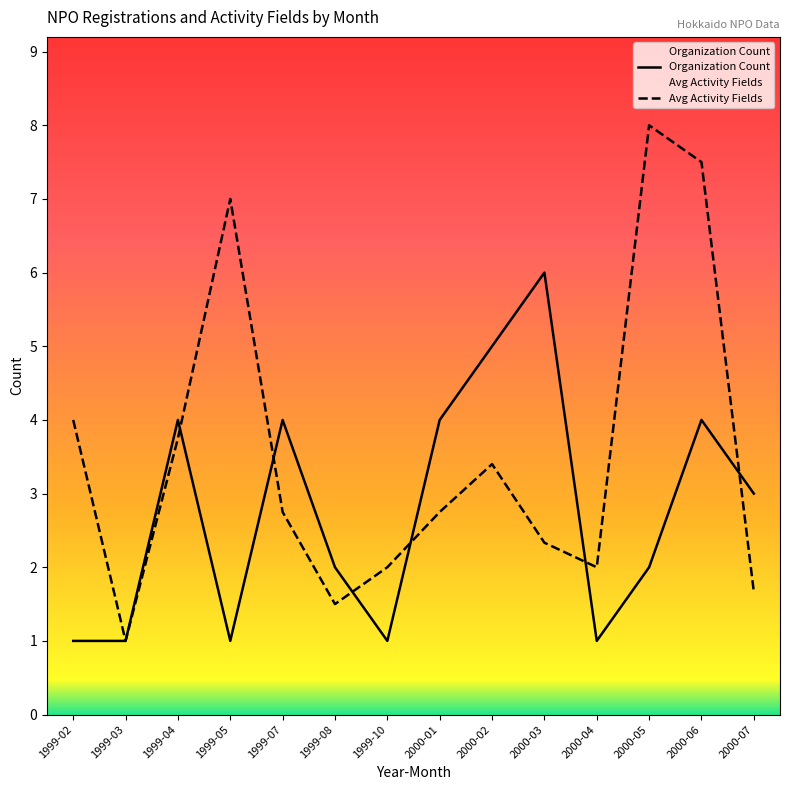

What is the sum of the avg_activities values at 2000 and 2000?

3